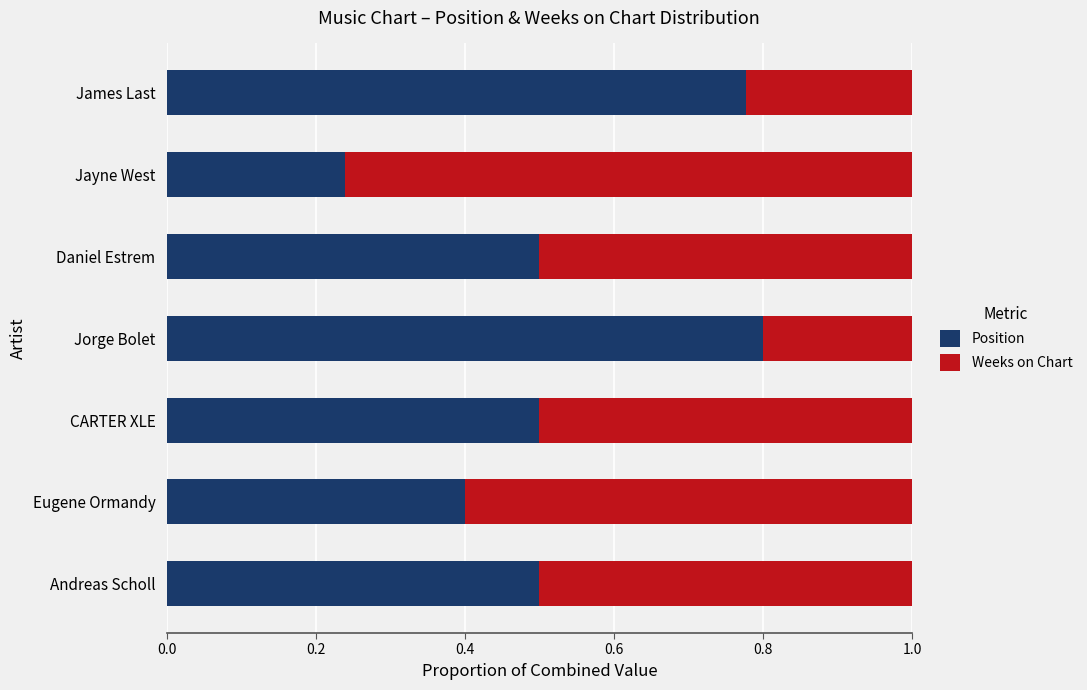

At which label is Position closest to 0?

Jayne West